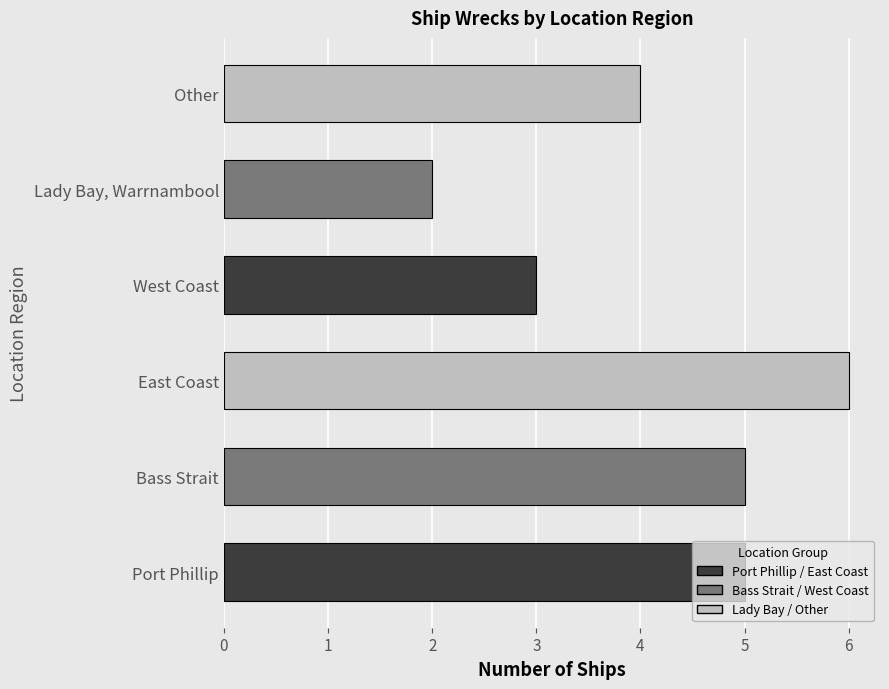

Count the values in the range 3 to 5.

4